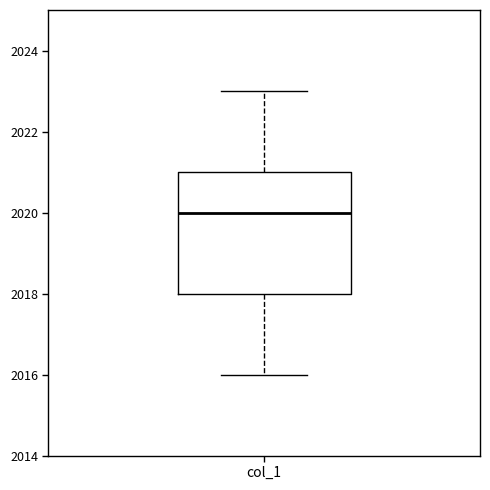

Transcribe this box plot: give where the median line is, the range the box spans, and where the two whiskers end, as read against the y-axis. The values are not printed on the chart, so give them approximately, as read against the axis.

median 2020, box 2018 to 2021, whiskers 2016 to 2023